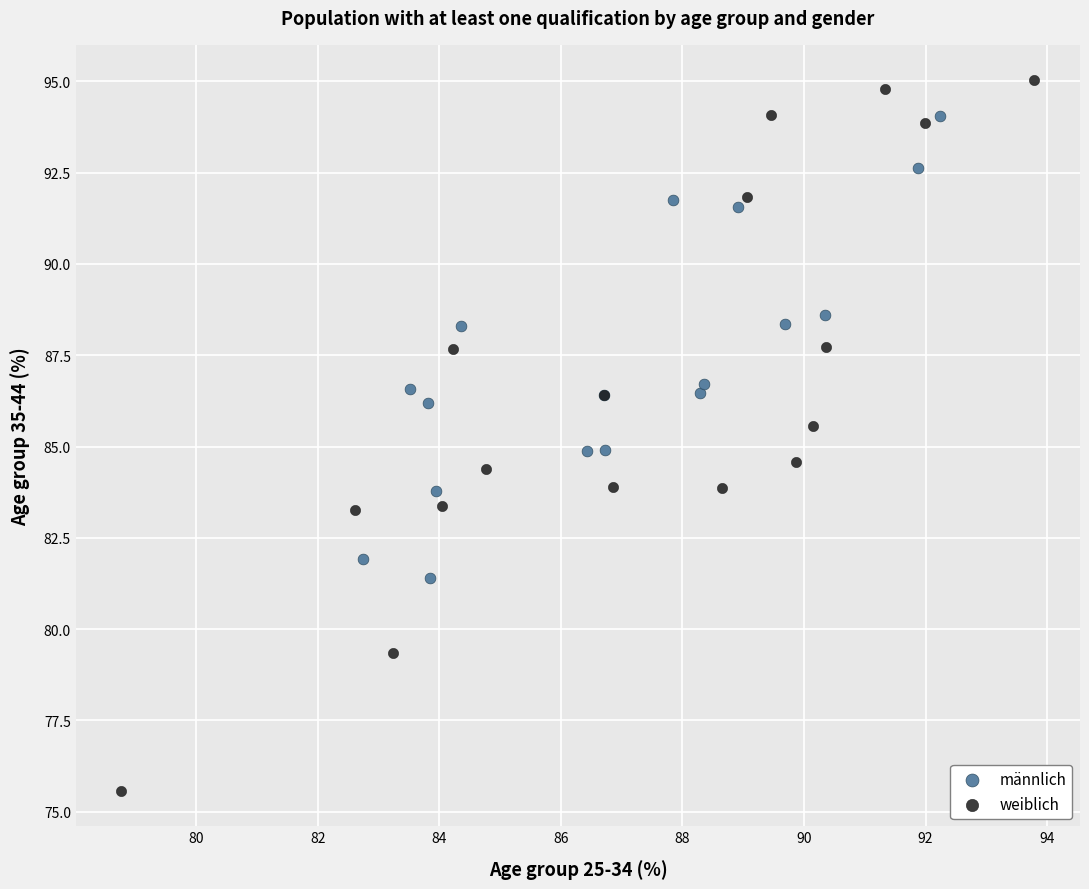

Which series has the largest Y range (max minus min)?

weiblich